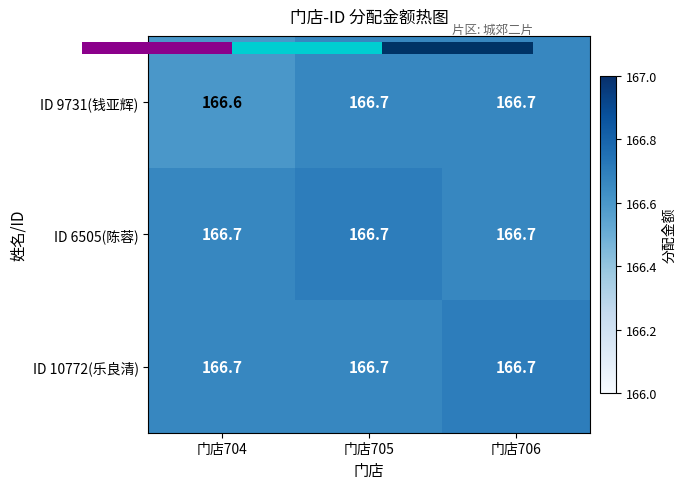

What value does the ID 6505(陈蓉) series have at 门店705?

166.7